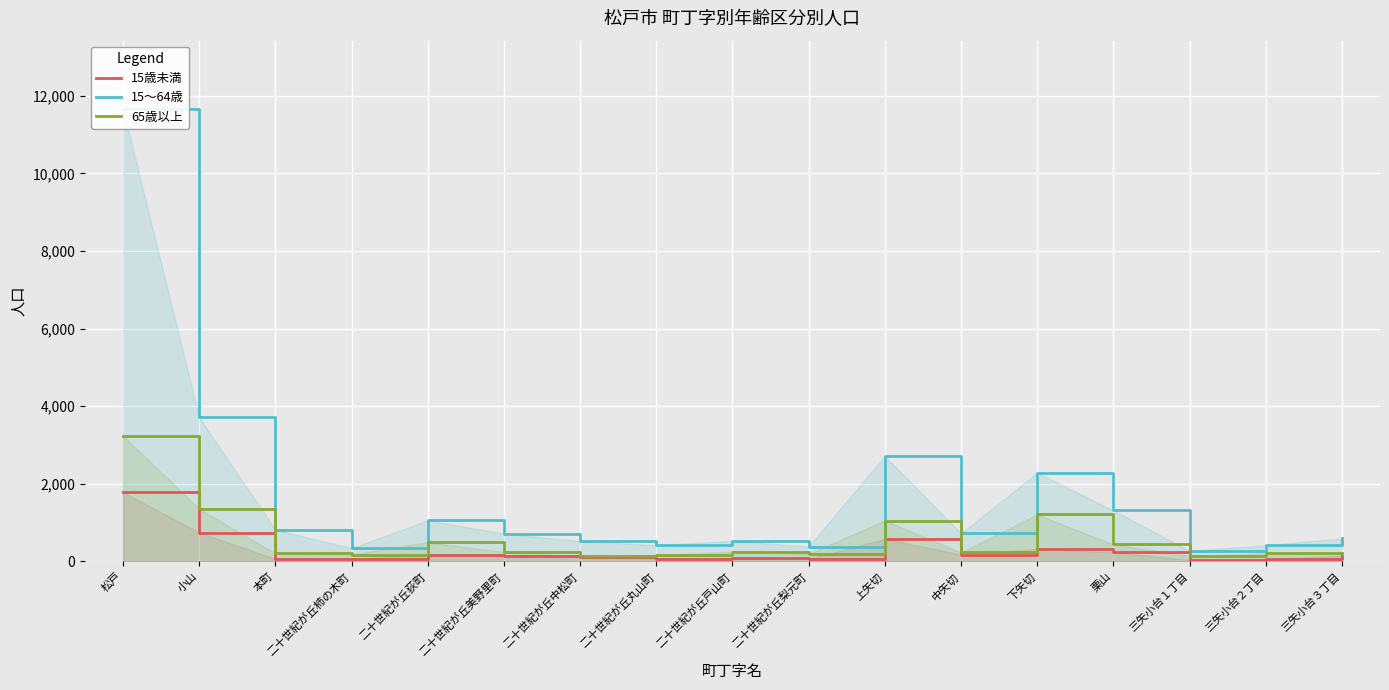

Between 栗山 and 上矢切, which is larger?

上矢切